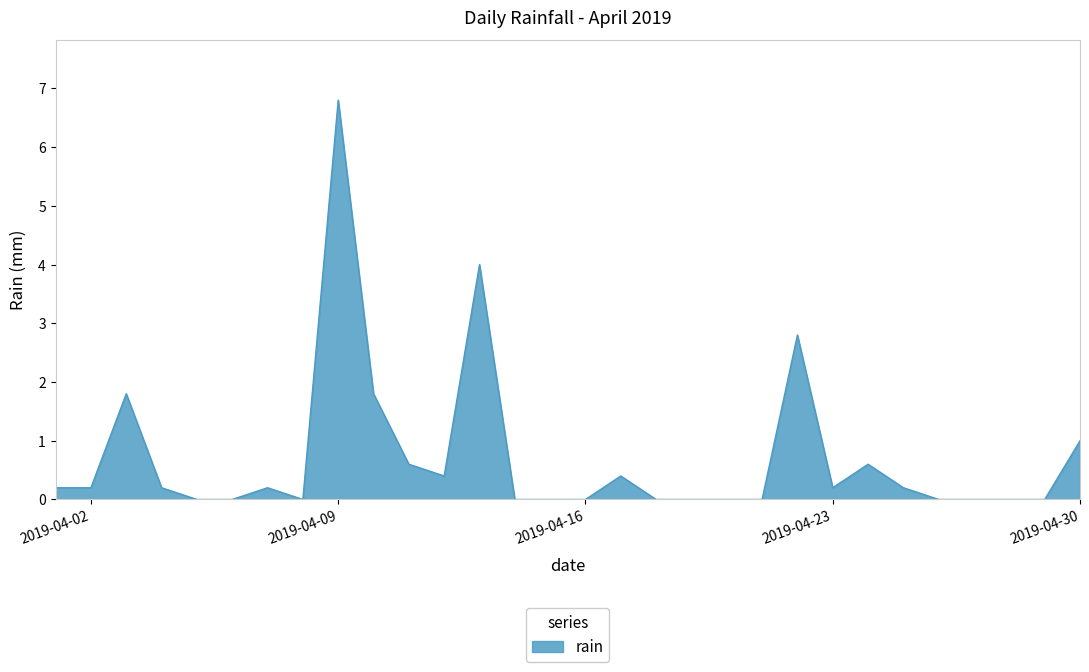

What is the greatest value displayed?

6.8